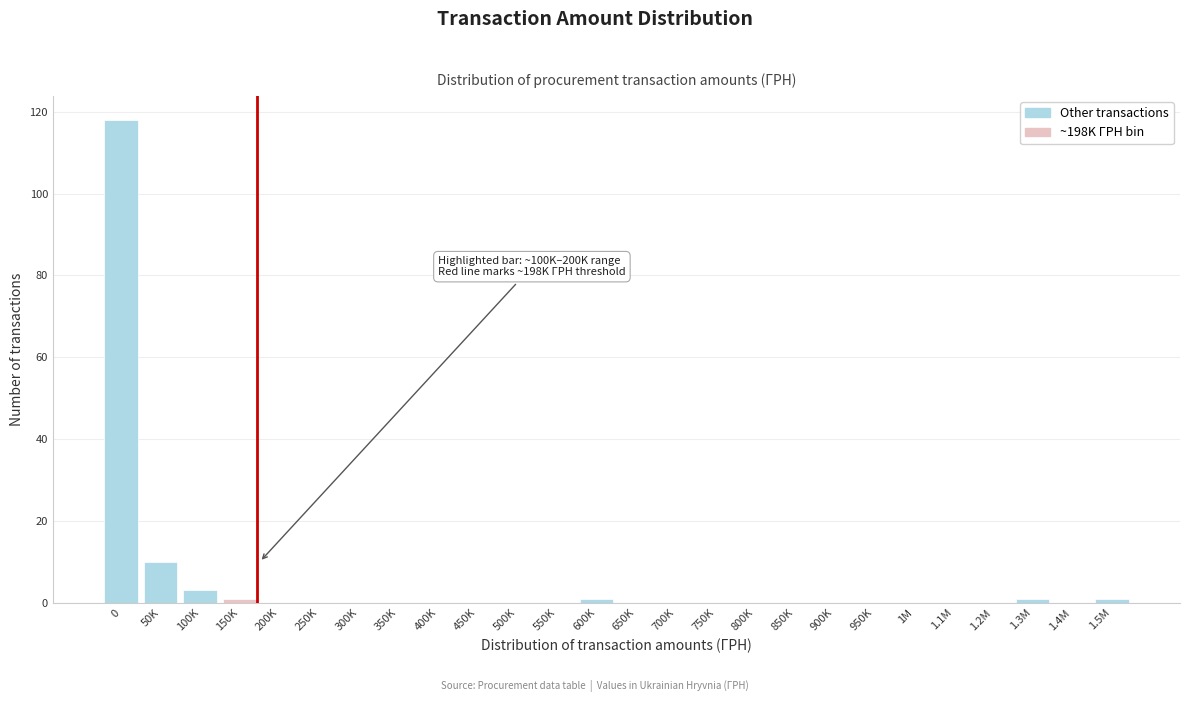

Reading left to right, what are all the values shown in this chart?

0=118	50K=10	100K=3	150K=1	200K=0	250K=0	300K=0	350K=0	400K=0	450K=0	500K=0	550K=0	600K=1	650K=0	700K=0	750K=0	800K=0	850K=0	900K=0	950K=0	1M=0	1.1M=0	1.2M=0	1.3M=1	1.4M=0	1.5M=1